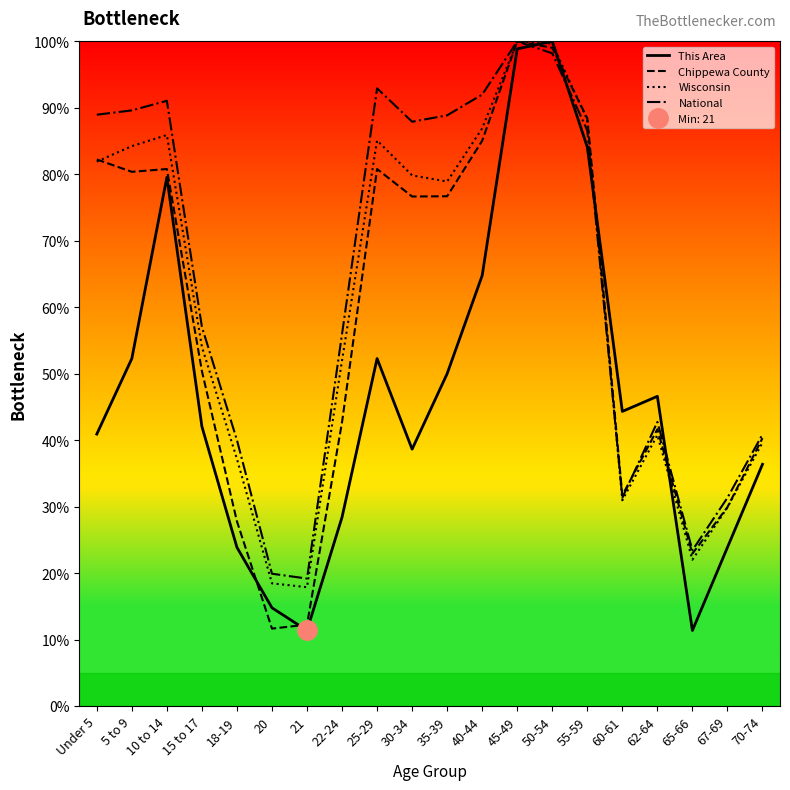

What is the difference between the highest and lowest values at 21?

7.8